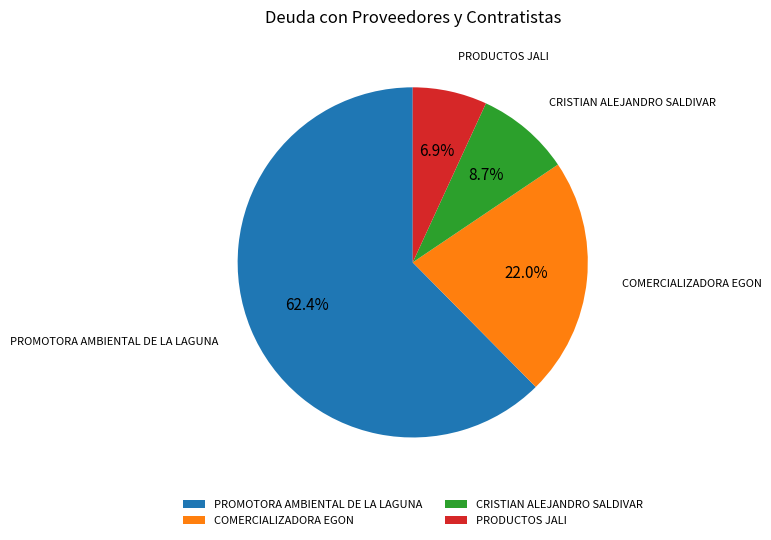

Combined, do CRISTIAN ALEJANDRO SALDIVAR and PRODUCTOS JALI account for over 50%?

No